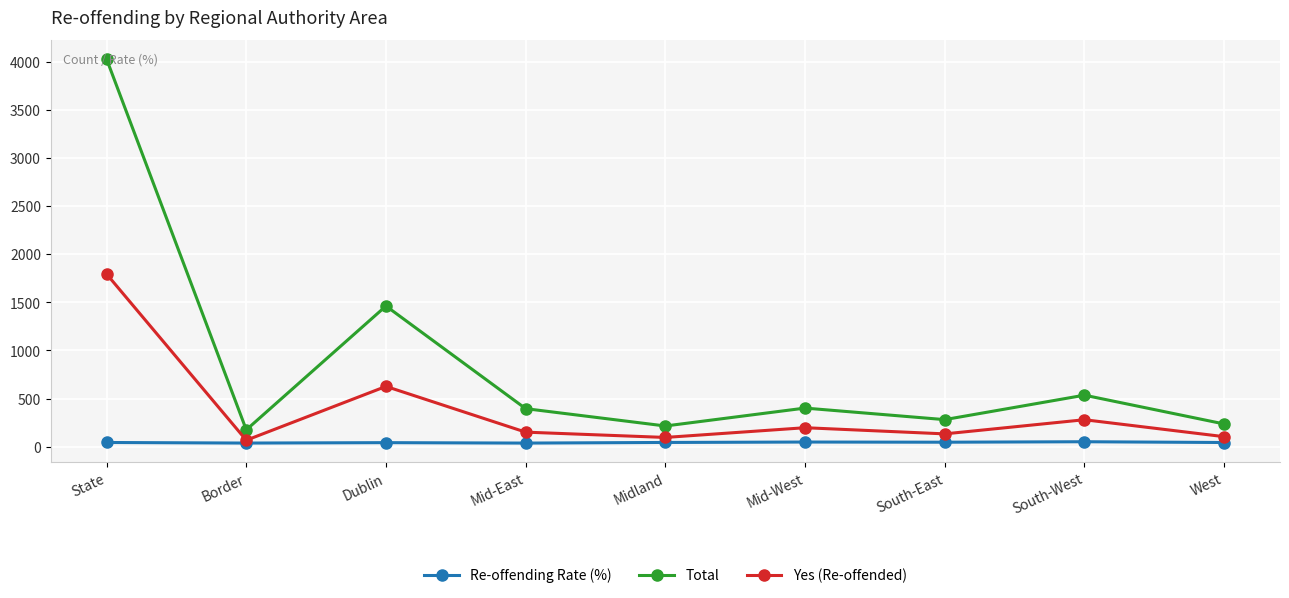

Which series changed the most between State and Dublin?

Total